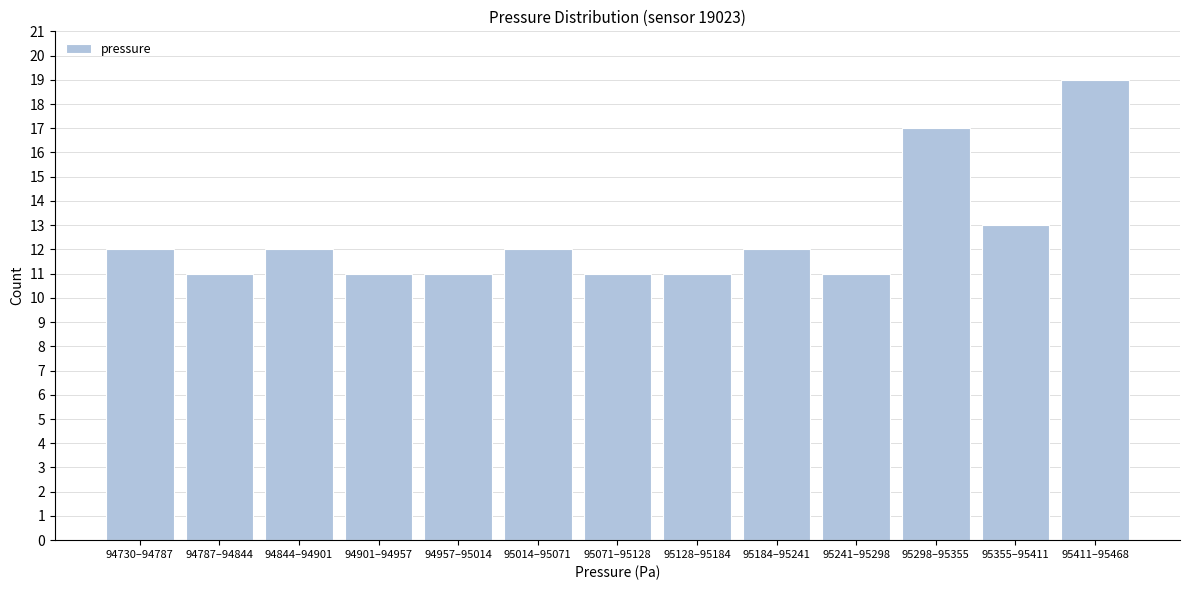

Reading right to left, list all the values displayed in this chart.

95411–95468=19	95355–95411=13	95298–95355=17	95241–95298=11	95184–95241=12	95128–95184=11	95071–95128=11	95014–95071=12	94957–95014=11	94901–94957=11	94844–94901=12	94787–94844=11	94730–94787=12